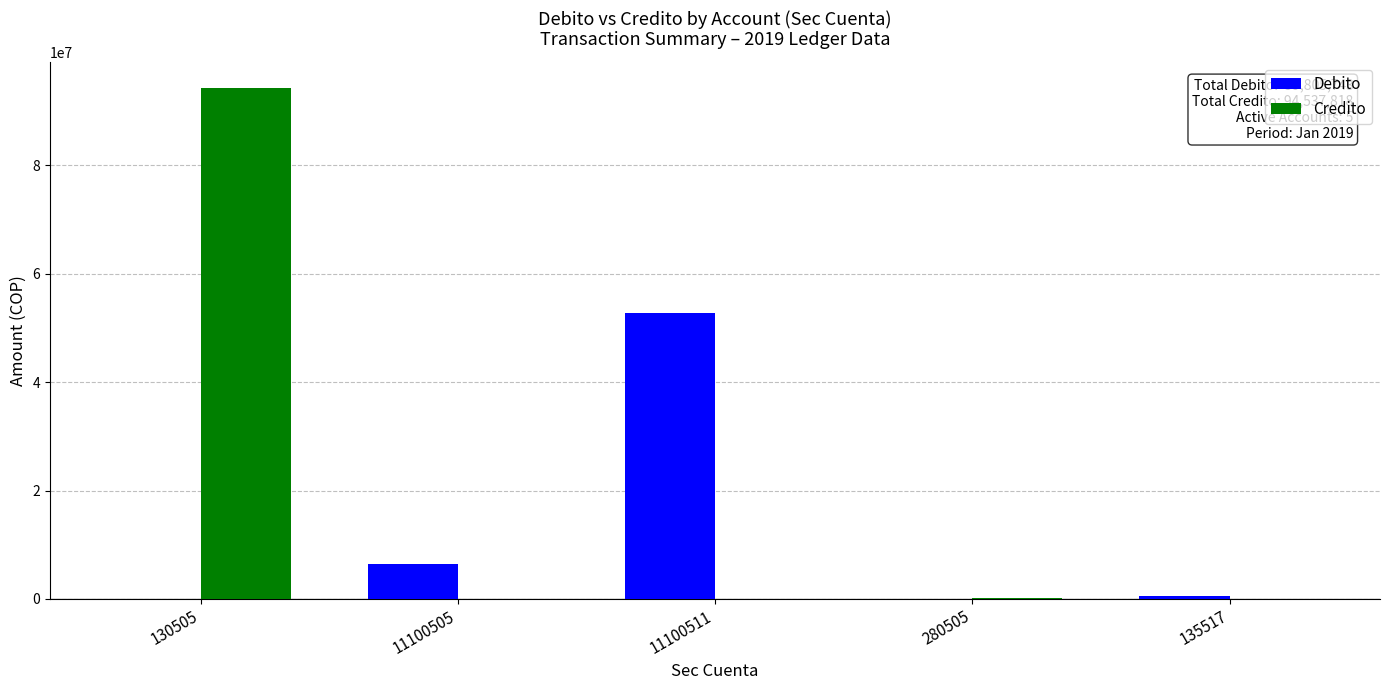

What is the spread (max minus min) of values at 135517?

565857